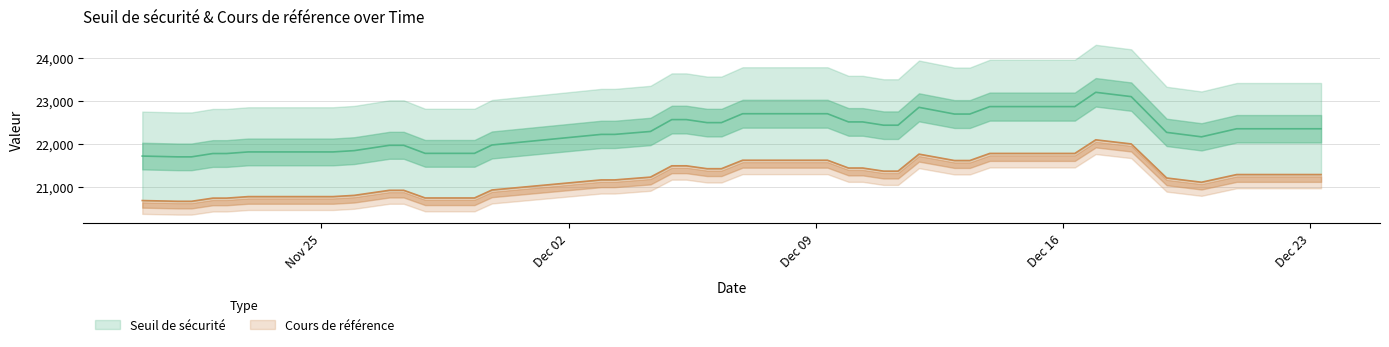

The Cours de référence series shows 35533.1 at 38. True or false?

False